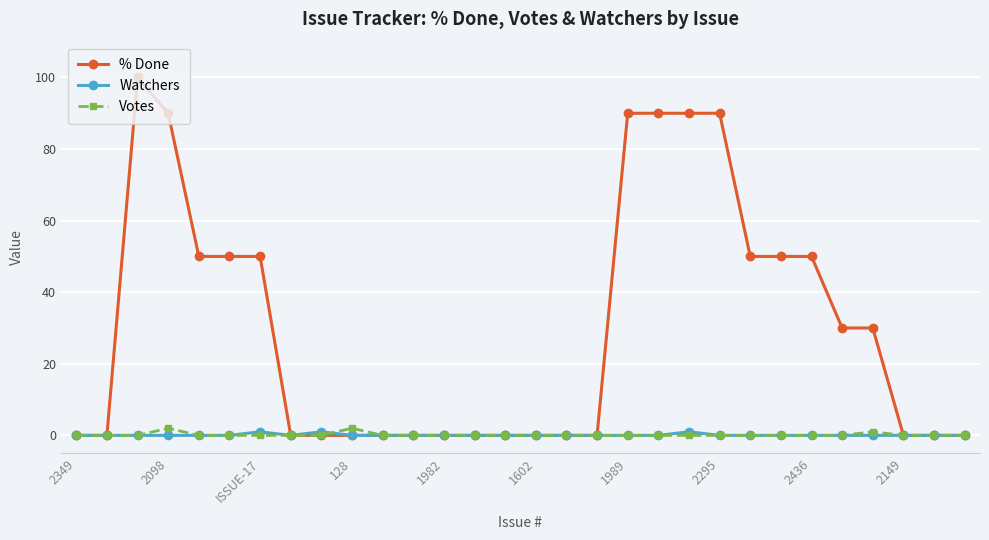

Which series has the largest total across all categories?

% Done